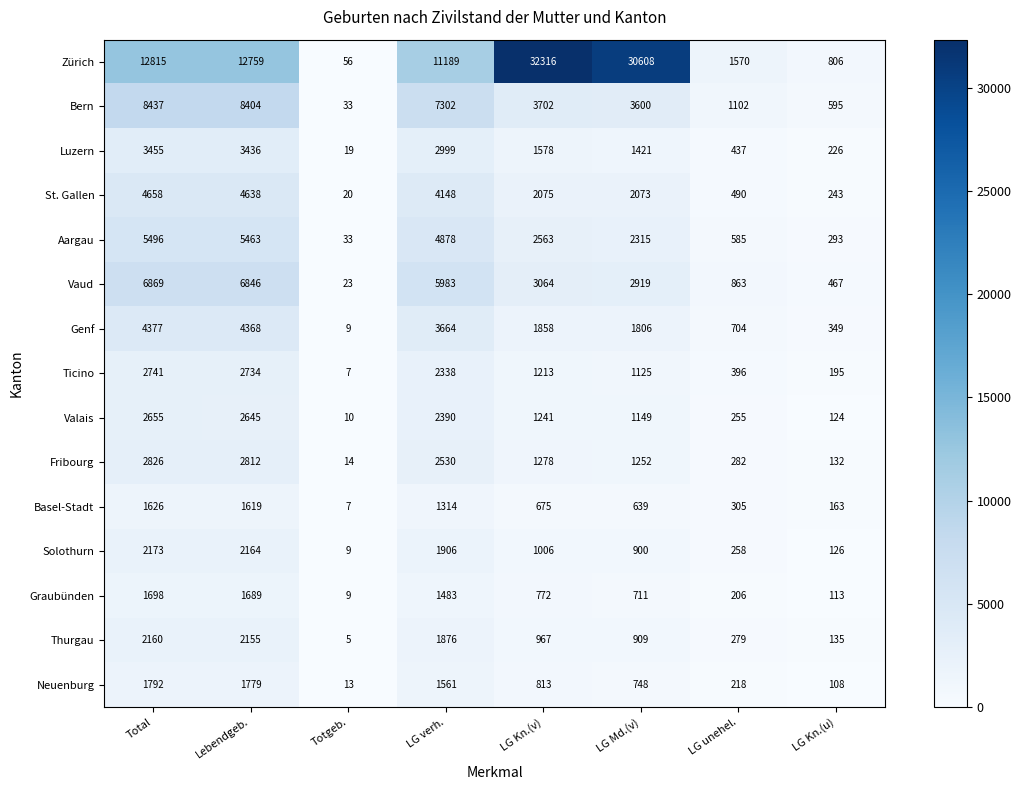

Where is Luzern nearest to the value 1737?

LG Kn.(v)